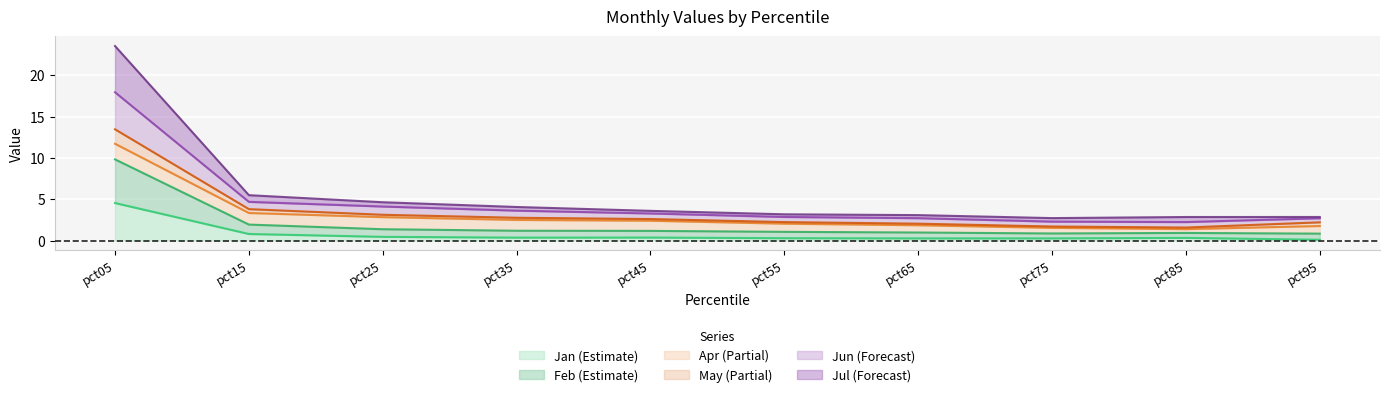

At which category is the sum across all series the highest?

pct05